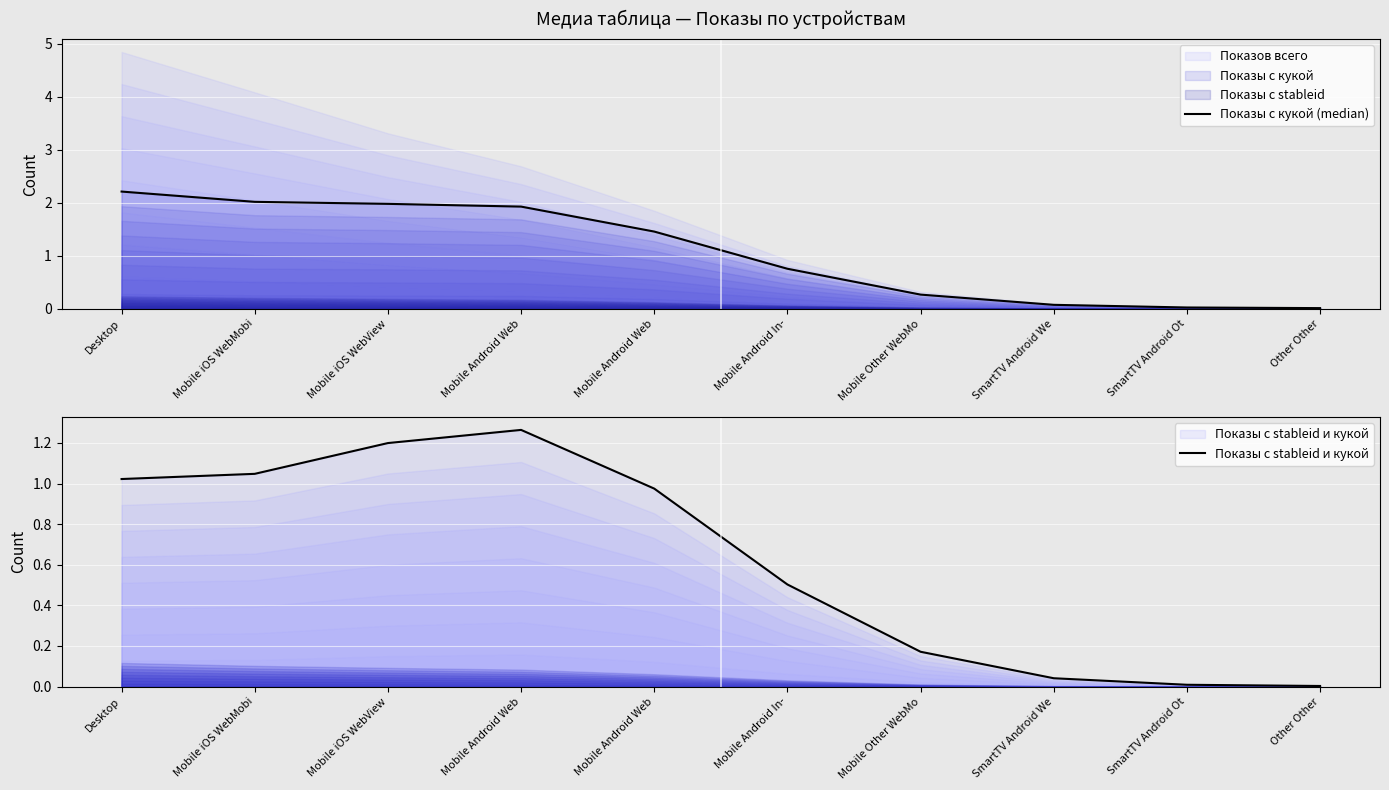

At how many categories does at least one series exceed 0?

10